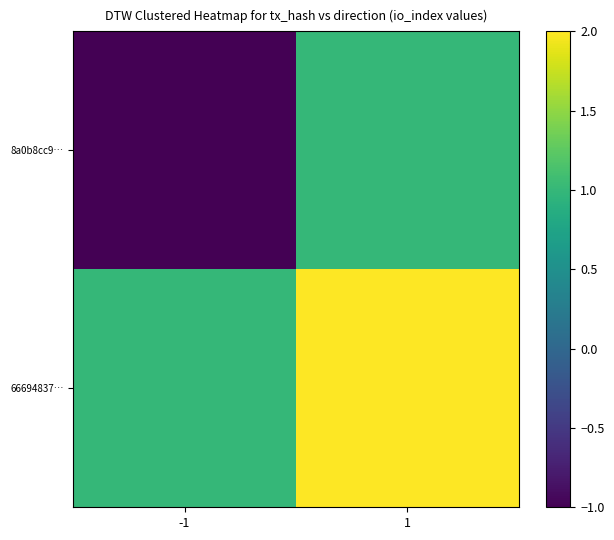

Count the number of categories in the chart.

2